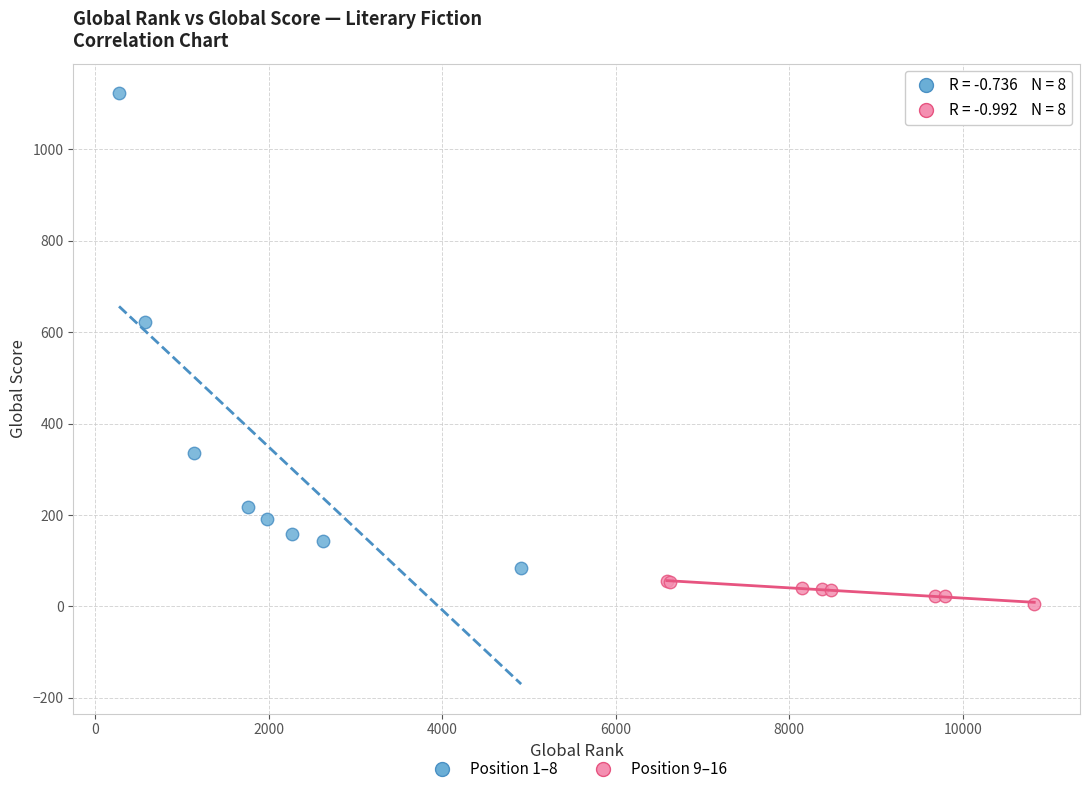

Which series reaches the maximum Y coordinate?

Position 1–8